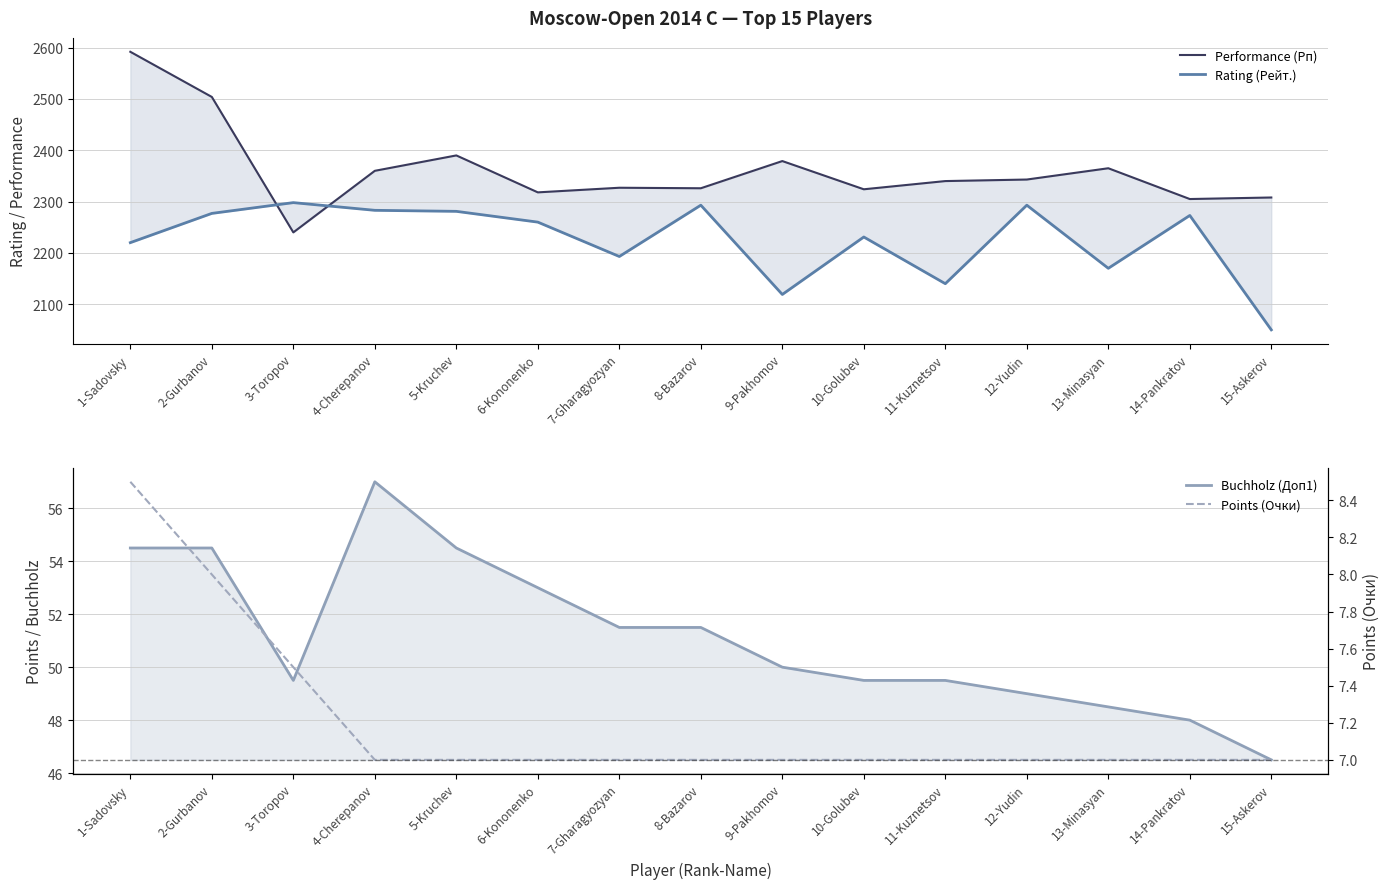

True or false: Performance (Рп) has more than 2 interior local peaks.

True